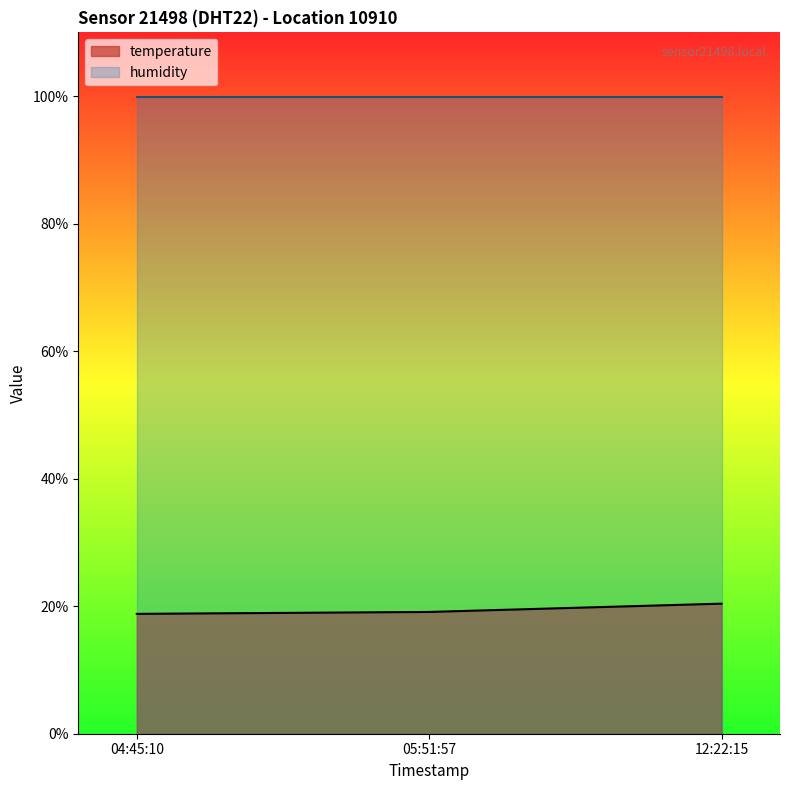

What is the sum of all temperature values?

58.3